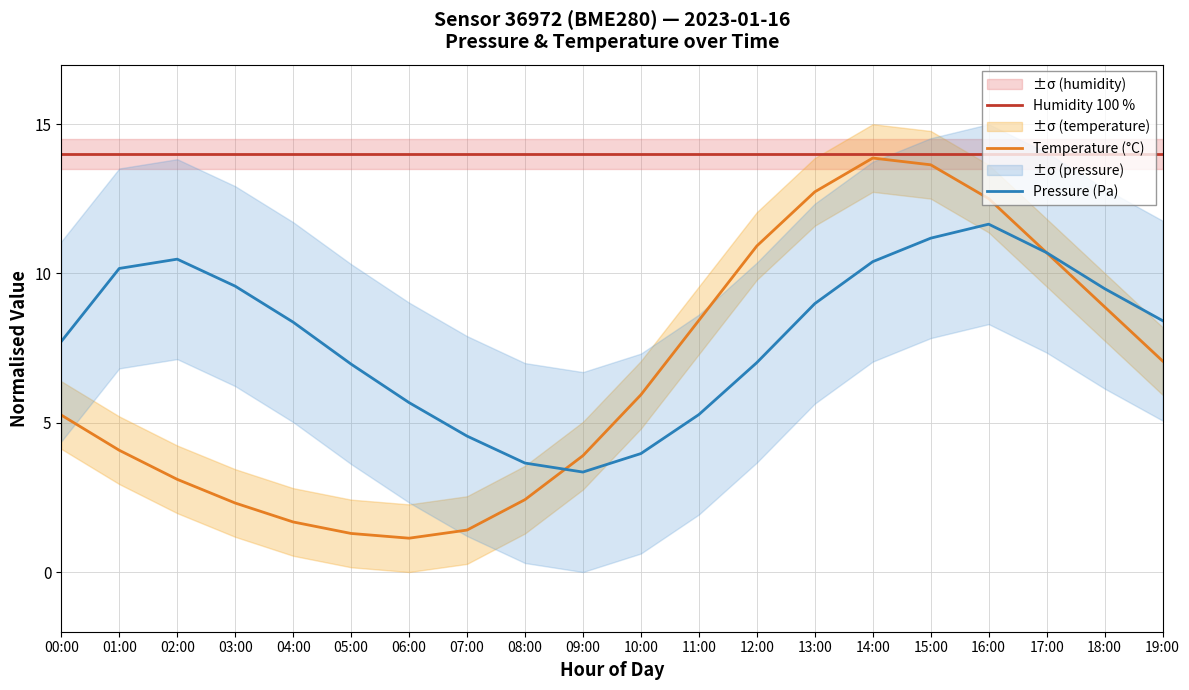

Which series has the largest total across all categories?

Humidity 100 %